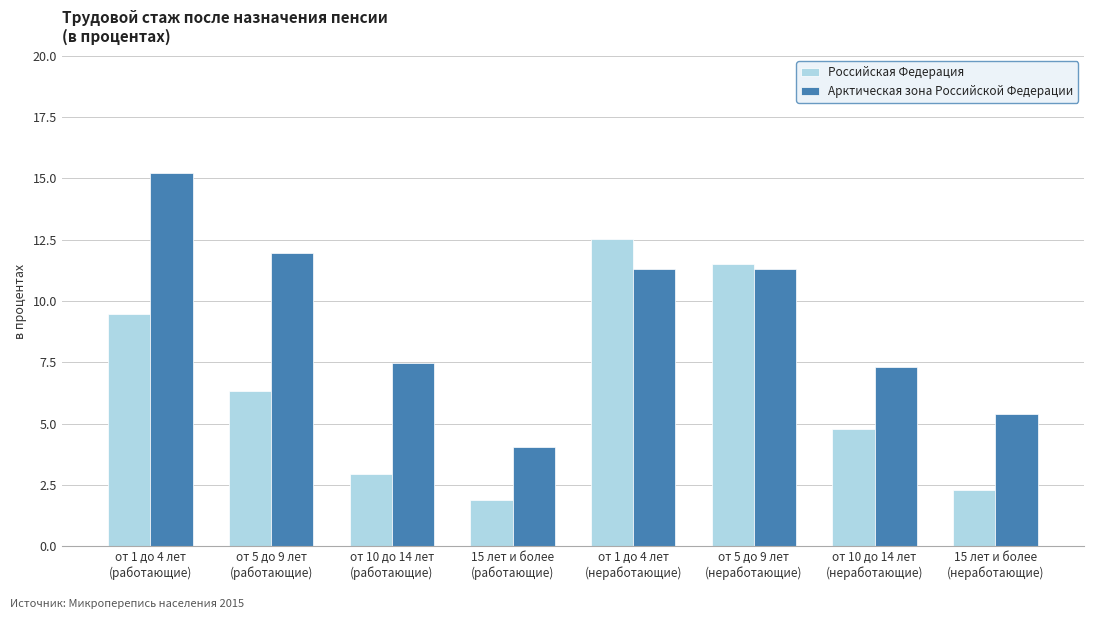

What is the difference between the highest and lowest values at от 1 до 4 лет
(работающие)?

5.7